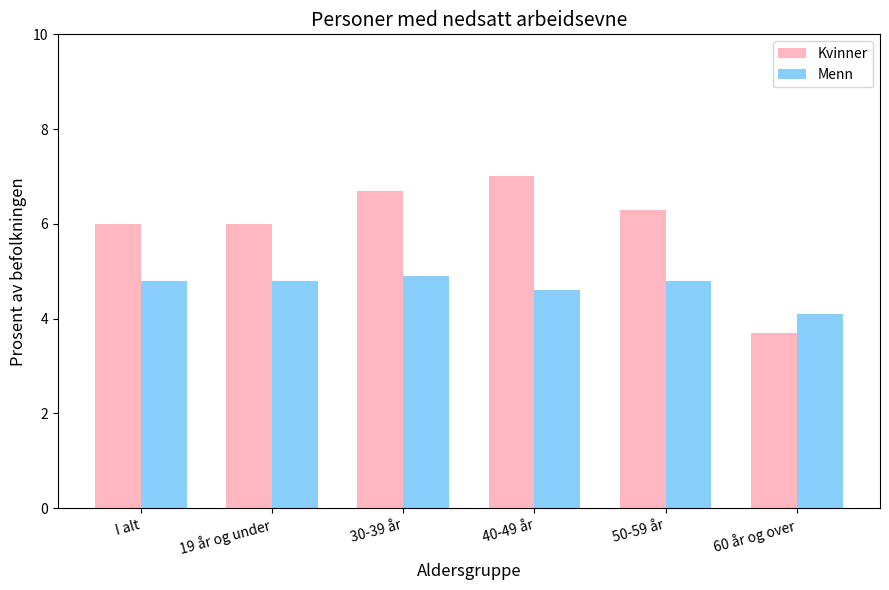

What is the average value of the Menn series?

4.7